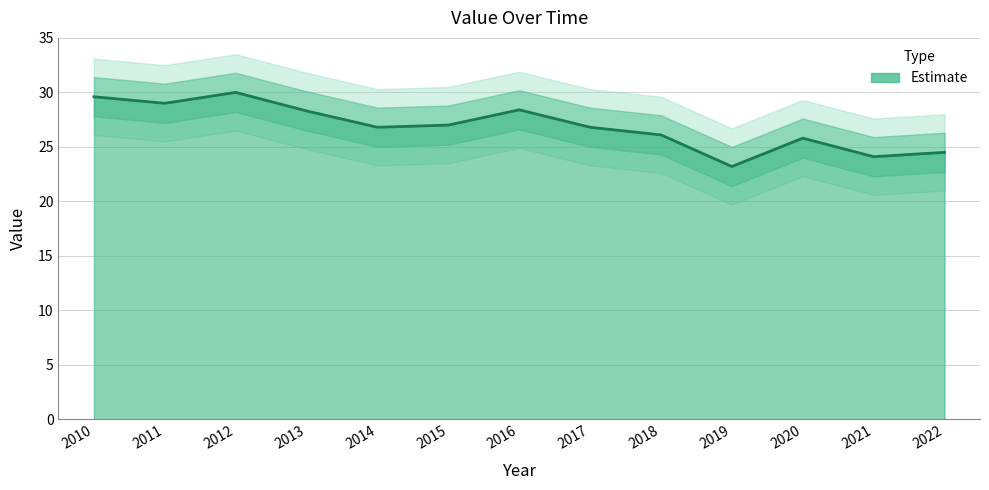

What is the ratio of the value at 2016 to the value at 2014?

1.1